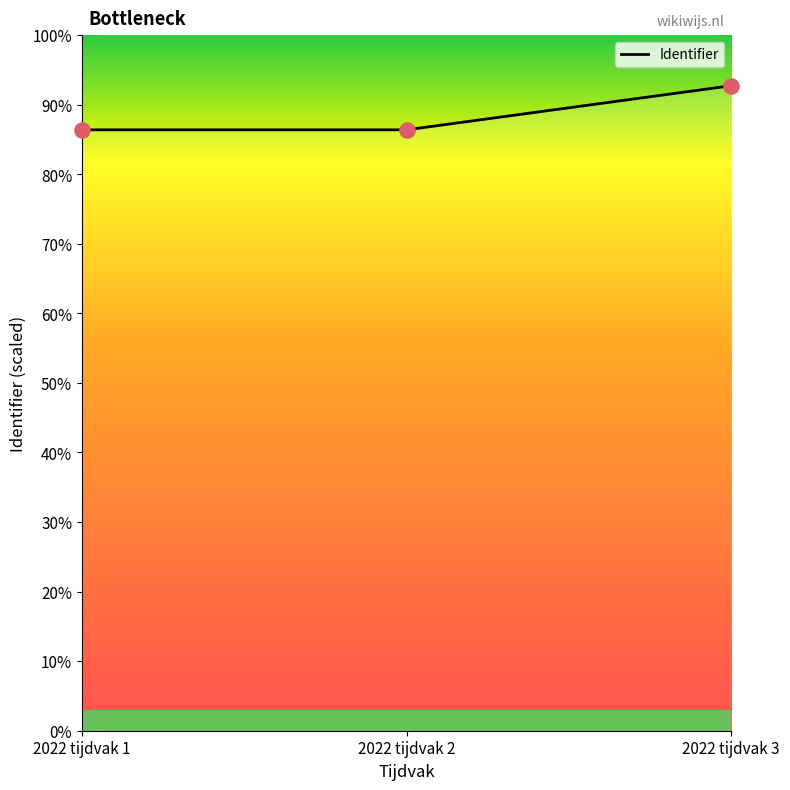

What is the ratio of the value at 2022 tijdvak 1 to the value at 2022 tijdvak 3?

0.9